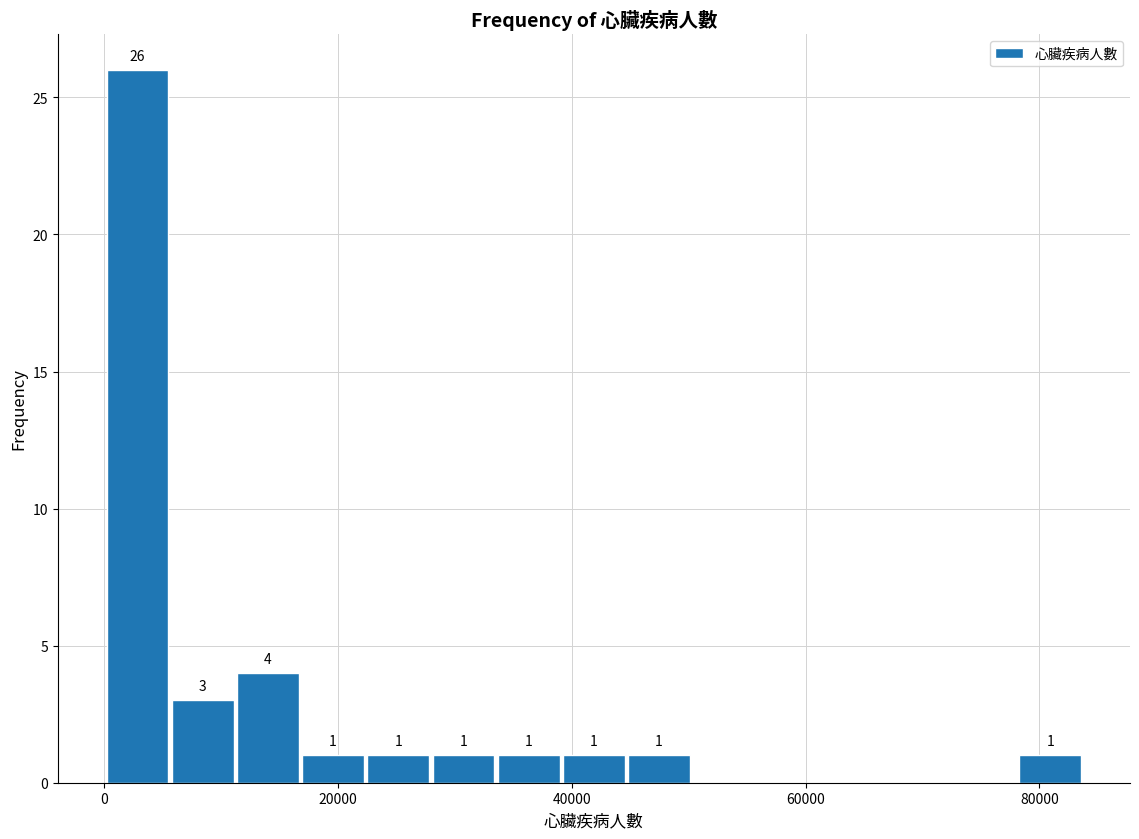

Around what value on the x-axis is the tallest bar? Give the approximate position of its centre, as read against the axis.

2000